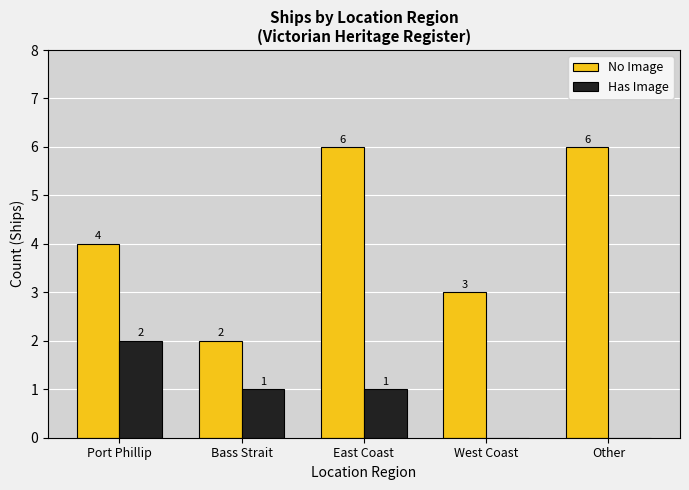

How many data points does each series have?

5